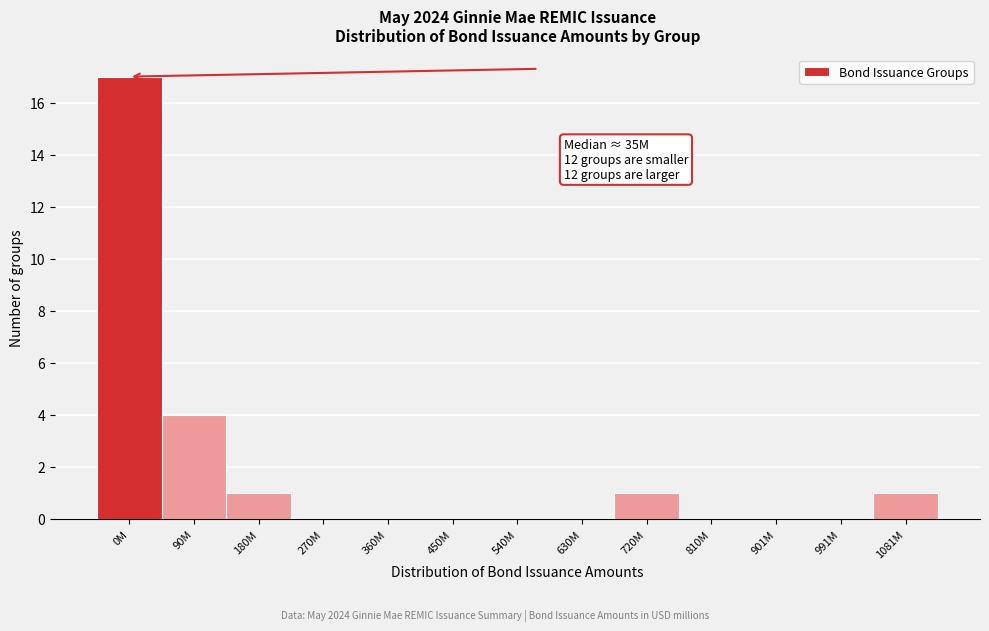

Reading right to left, what are all the values shown in this chart?

1081M=1	991M=0	901M=0	810M=0	720M=1	630M=0	540M=0	450M=0	360M=0	270M=0	180M=1	90M=4	0M=17